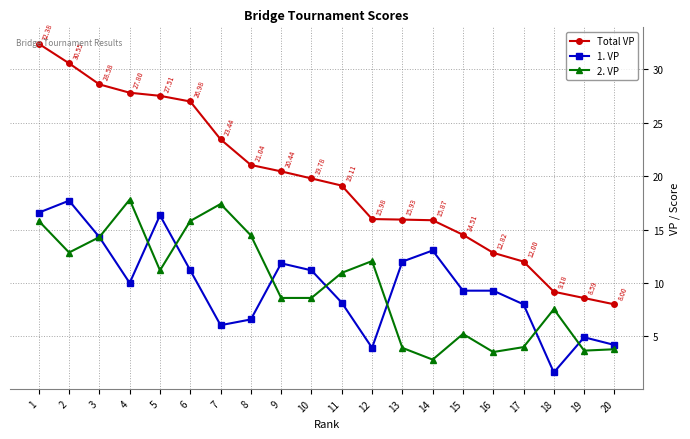

Is this an area chart (filled region under the line)?

No